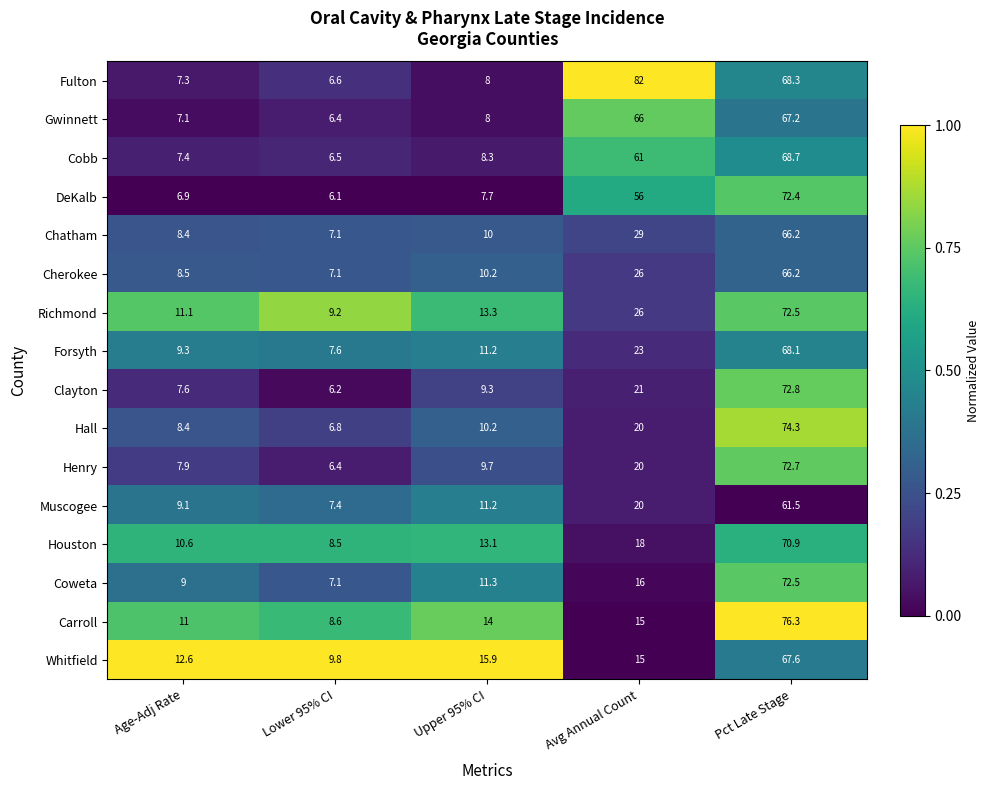

True or false: Forsyth has a value of 3.8 at Age-Adj Rate.

False